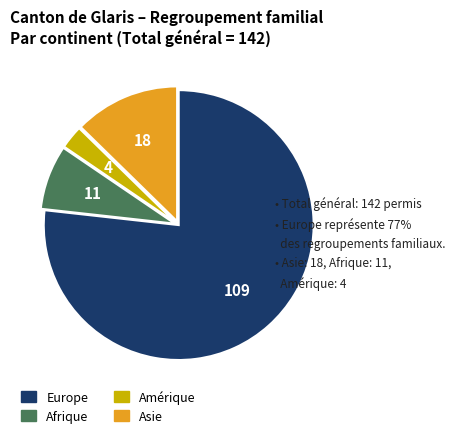

Does any single category account for the majority?

Yes